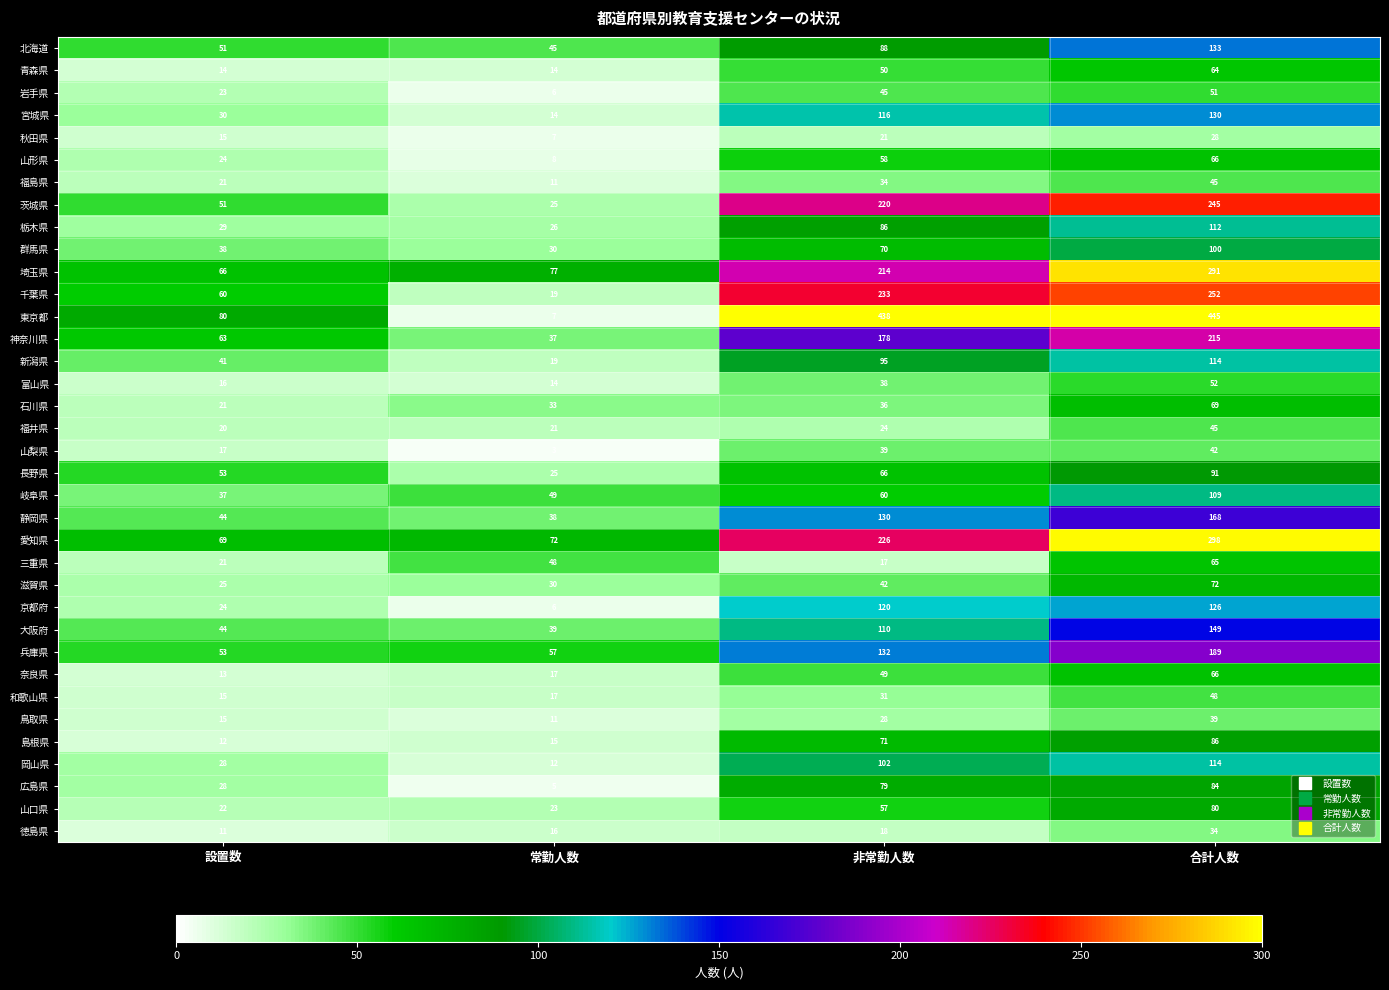

What is the spread (max minus min) of values at 設置数?

69